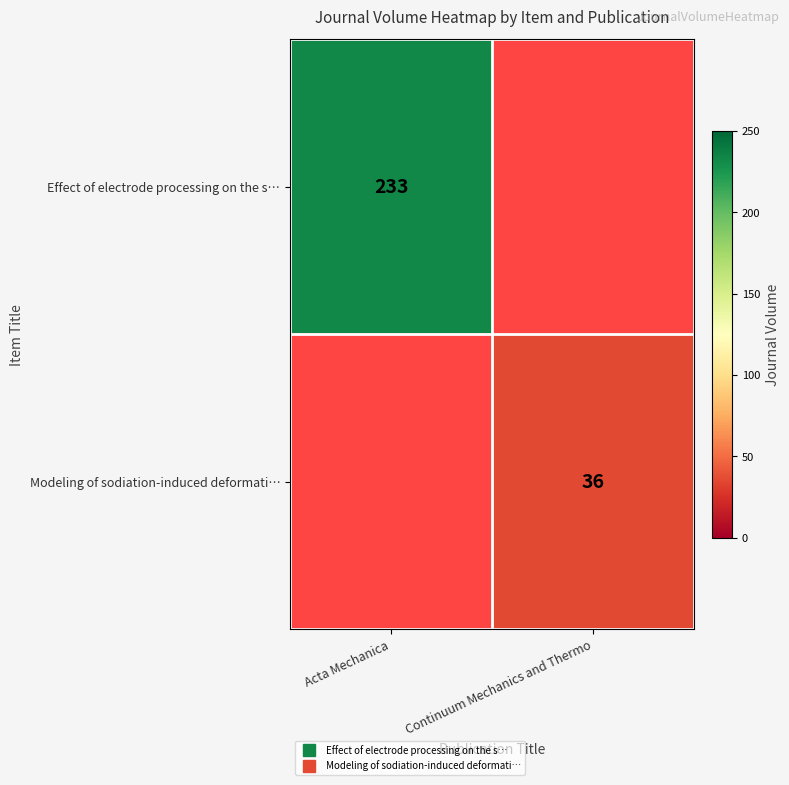

At which category does the chart reach its minimum across all series?

Continuum Mechanics and Thermo